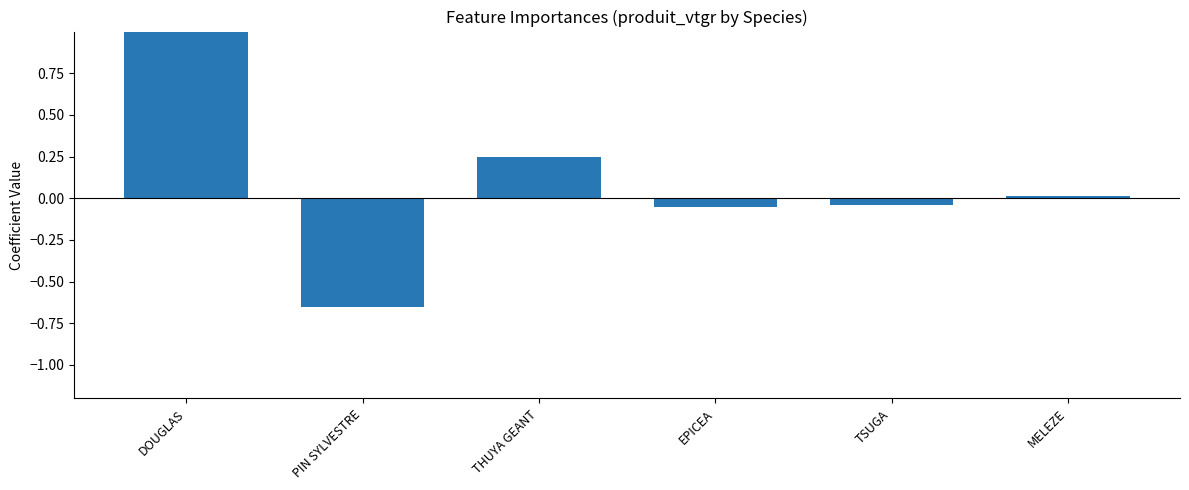

At which label is the value closest to 0?

MELEZE